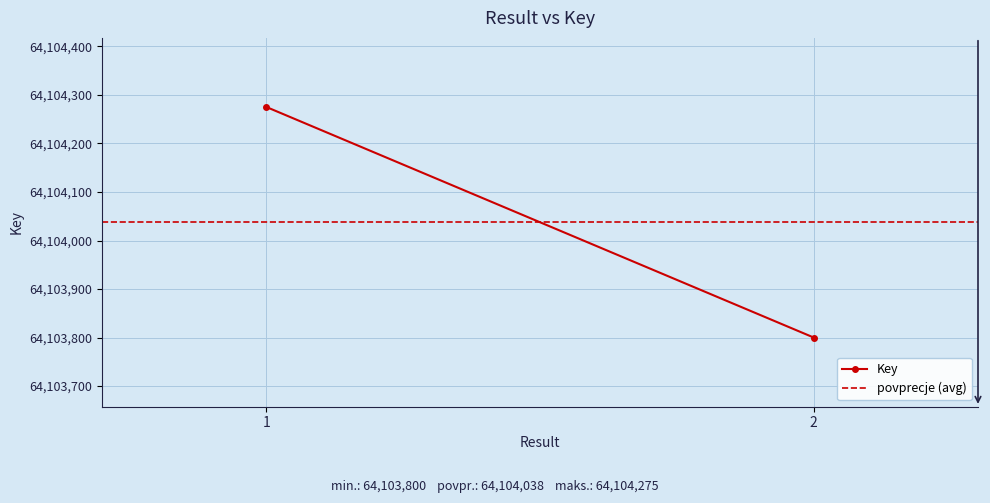

Where is Key nearest to the value 64104037?

2